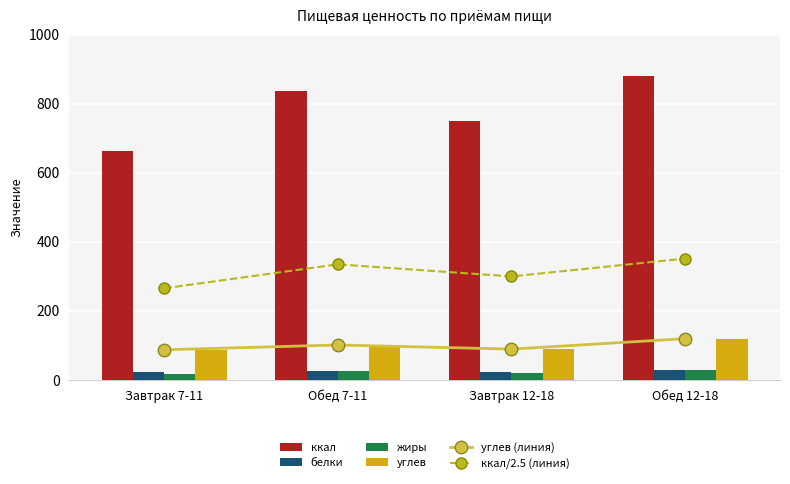

The value of ккал/2.5 (линия) at Обед 7-11 is 186.7. True or false?

False